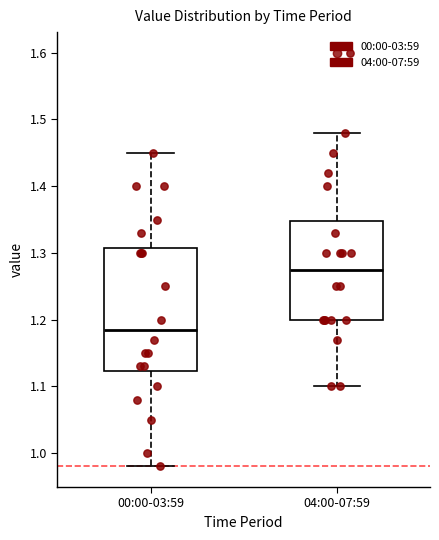

Reading left to right, transcribe this box plot: for each box, give where its median line is, the range the box spans, and where its two whiskers end, as read against the y-axis. The values are not printed on the chart, so give them approximately, as read against the axis.

00:00-03:59: median 1.19, box 1.12 to 1.31, whiskers 0.98 to 1.45
04:00-07:59: median 1.28, box 1.20 to 1.35, whiskers 1.10 to 1.48